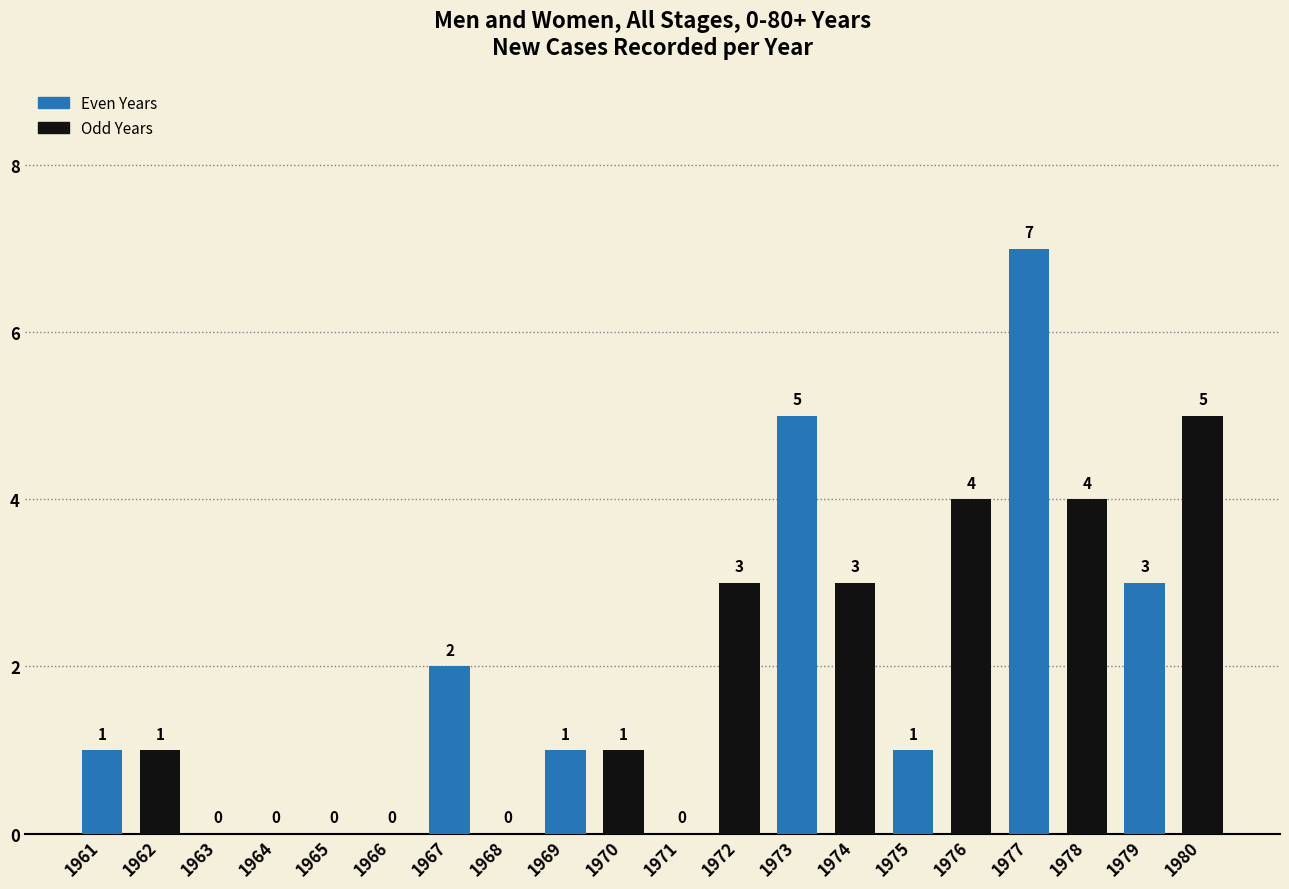

How many values are between 0 and 4?

17